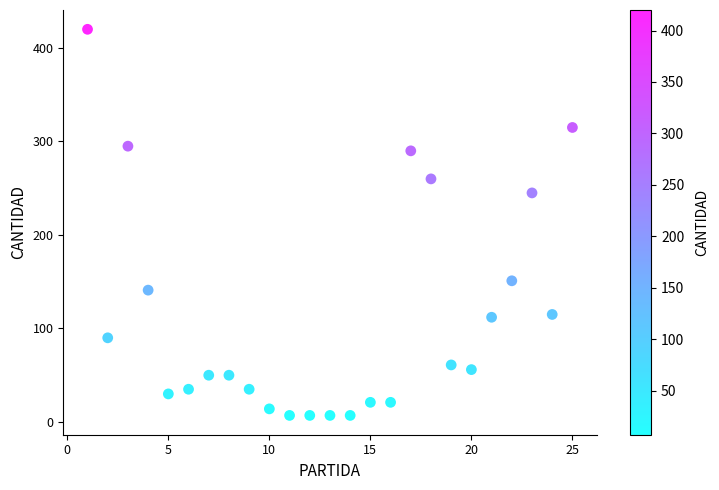

What is the range of Y values (max minus min)?

413